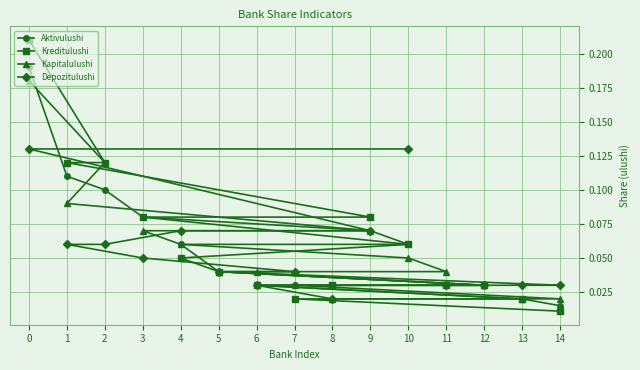

Is it true that Aktivulushi equals 0.2 at 1?

False